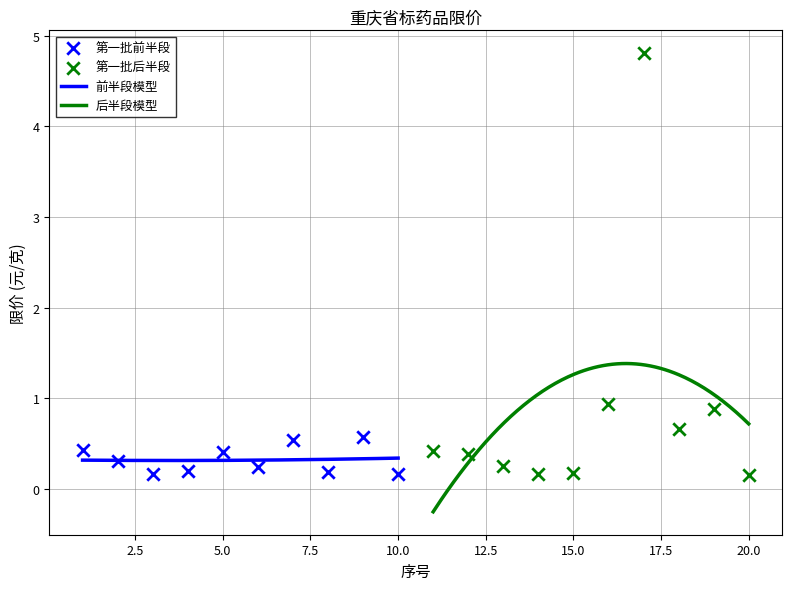

What is the maximum value for 前半段模型?

0.3